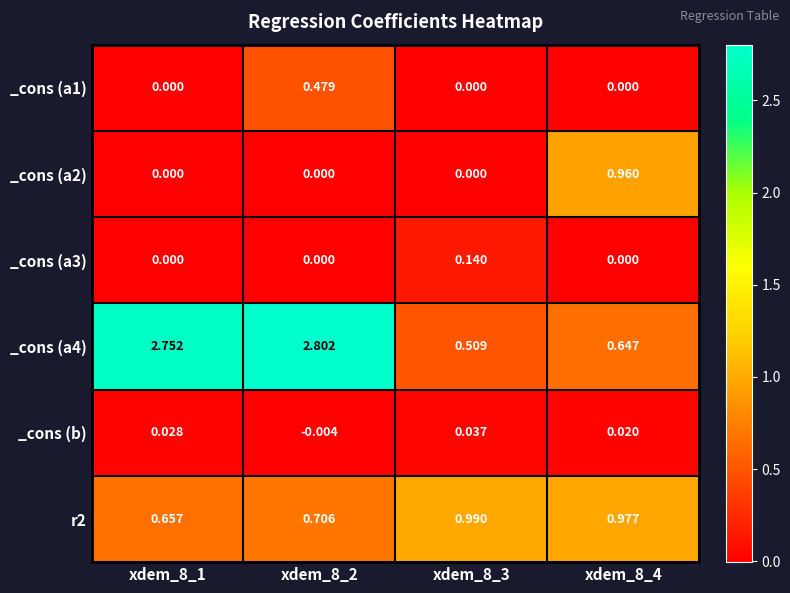

Is the value of _cons (b) at xdem_8_1 greater than the value of _cons (a3) at xdem_8_3?

No